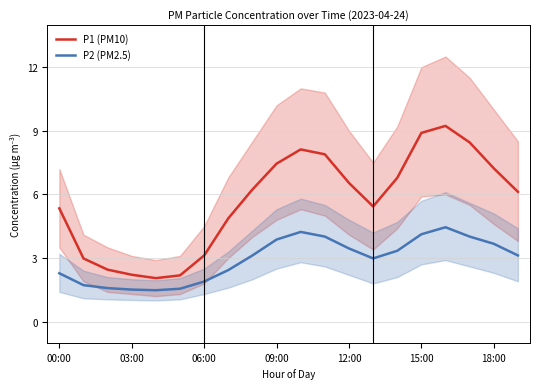

True or false: P1 (PM10) and P2 (PM2.5) cross at least once.

False